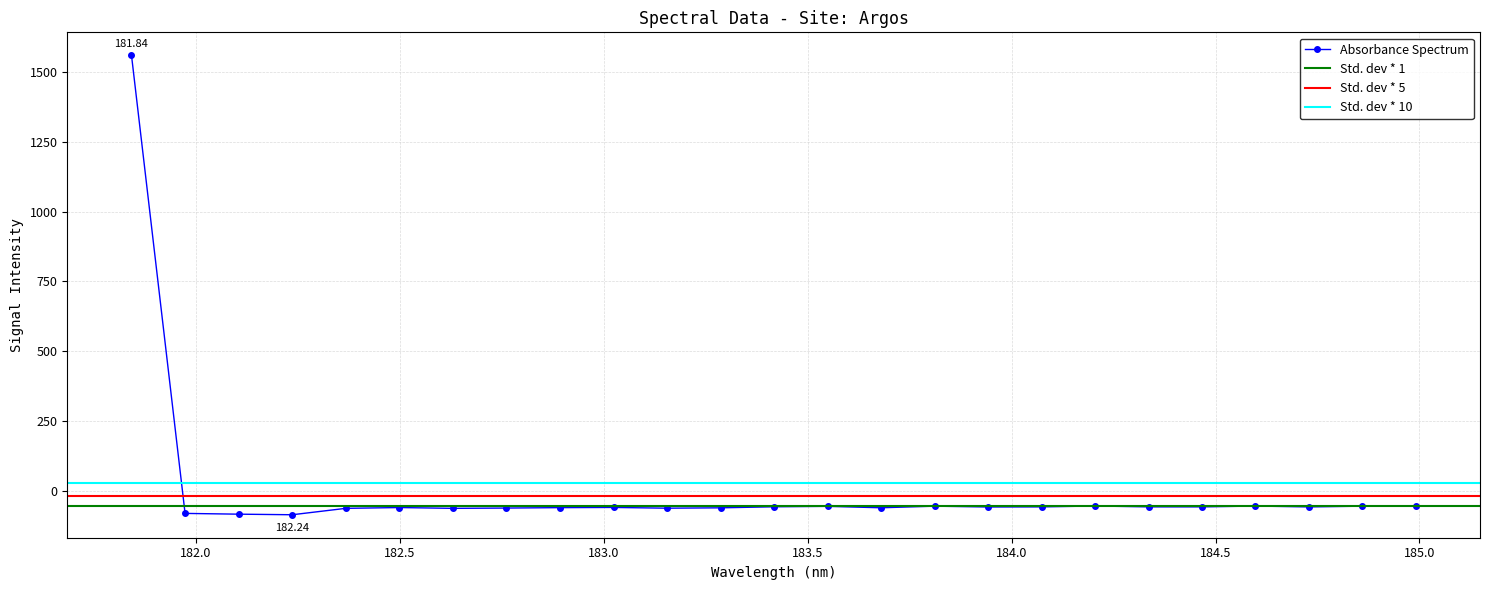

Which label corresponds to the smallest value in the chart?

182.2359681898